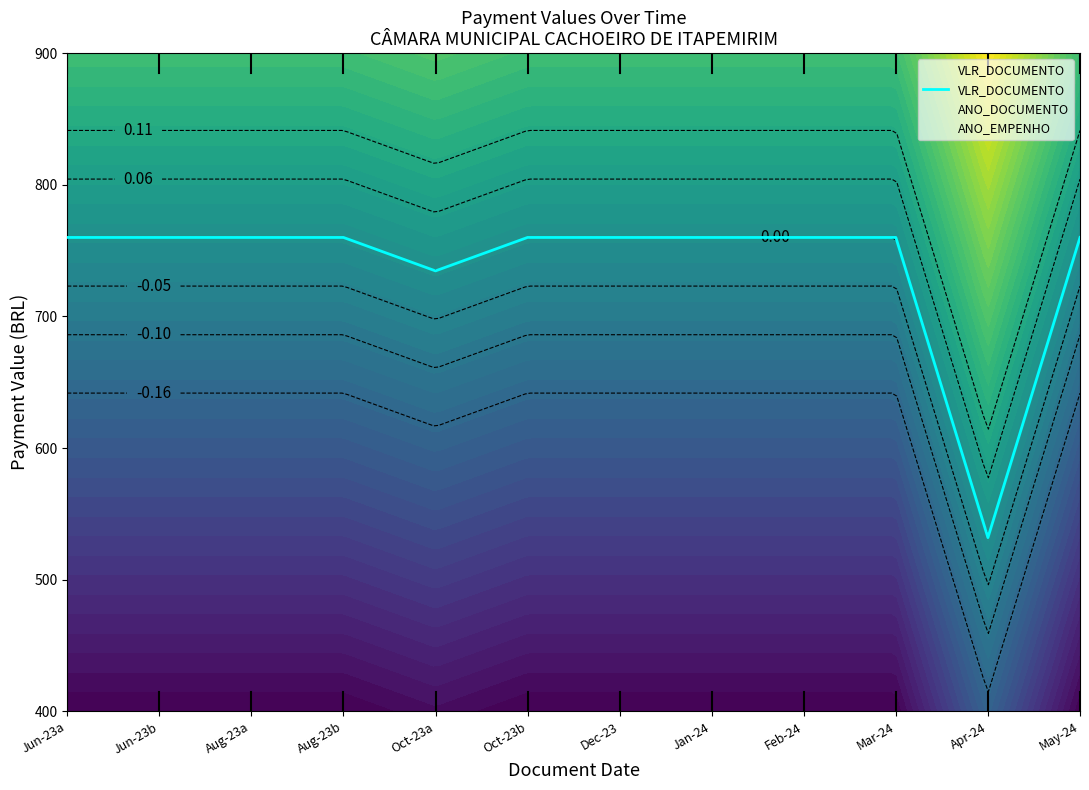

Does the chart have visible grid lines?

No